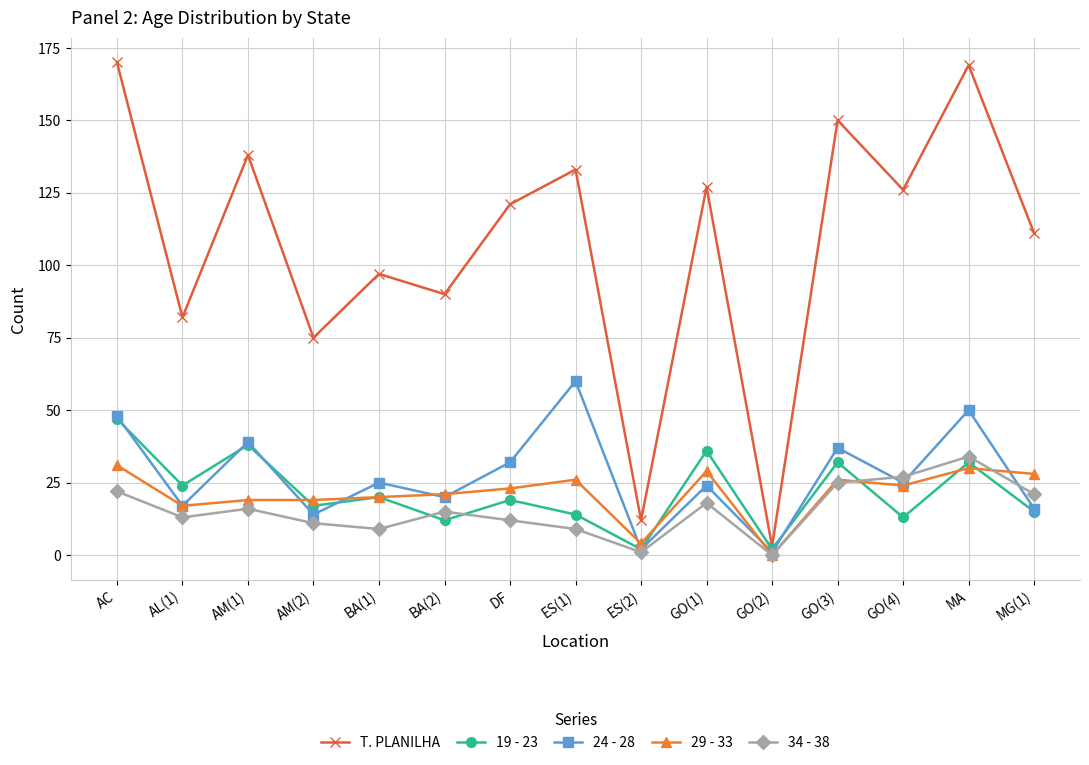

Reading left to right, what are all the values shown in this chart?

T. PLANILHA: AC=170	AL(1)=82	AM(1)=138	AM(2)=75	BA(1)=97	BA(2)=90	DF=121	ES(1)=133	ES(2)=12	GO(1)=127	GO(2)=3	GO(3)=150	GO(4)=126	MA=169	MG(1)=111
19 - 23: AC=47	AL(1)=24	AM(1)=38	AM(2)=17	BA(1)=20	BA(2)=12	DF=19	ES(1)=14	ES(2)=2	GO(1)=36	GO(2)=2	GO(3)=32	GO(4)=13	MA=32	MG(1)=15
24 - 28: AC=48	AL(1)=17	AM(1)=39	AM(2)=14	BA(1)=25	BA(2)=20	DF=32	ES(1)=60	ES(2)=2	GO(1)=24	GO(2)=1	GO(3)=37	GO(4)=25	MA=50	MG(1)=16
29 - 33: AC=31	AL(1)=17	AM(1)=19	AM(2)=19	BA(1)=20	BA(2)=21	DF=23	ES(1)=26	ES(2)=4	GO(1)=29	GO(2)=0	GO(3)=26	GO(4)=24	MA=30	MG(1)=28
34 - 38: AC=22	AL(1)=13	AM(1)=16	AM(2)=11	BA(1)=9	BA(2)=15	DF=12	ES(1)=9	ES(2)=1	GO(1)=18	GO(2)=0	GO(3)=25	GO(4)=27	MA=34	MG(1)=21